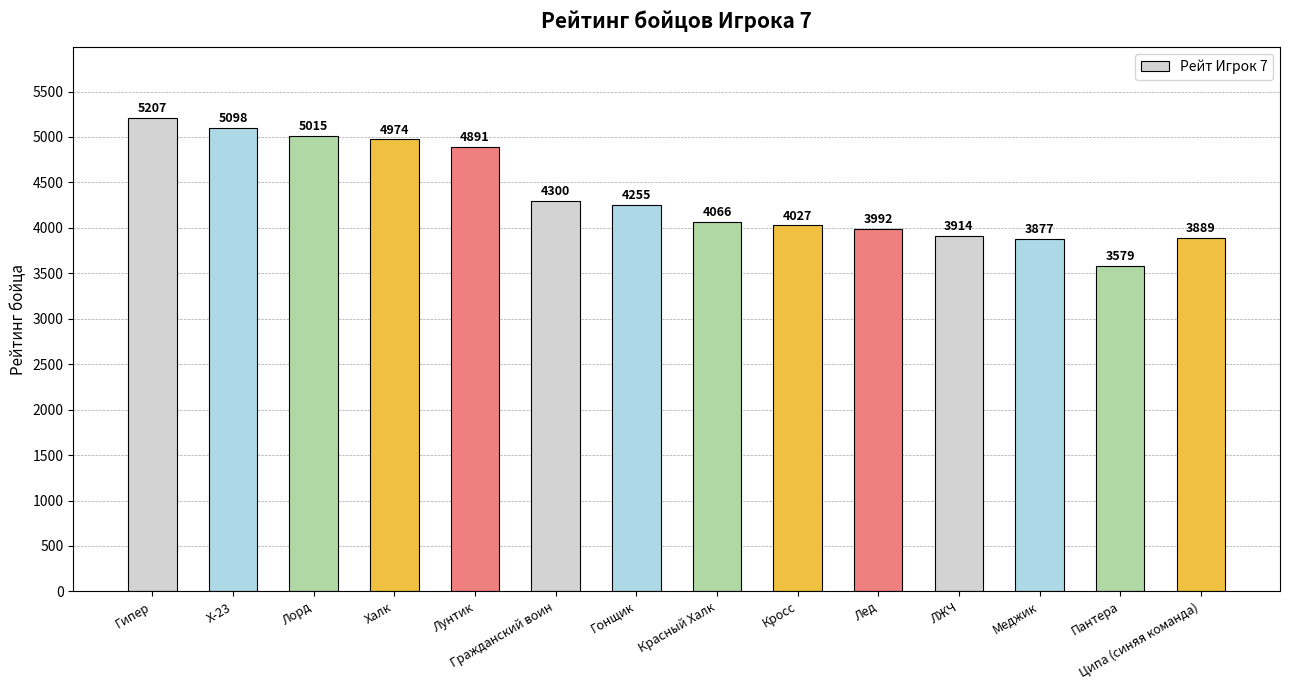

The chart shows a value of 1784 at Меджик. True or false?

False